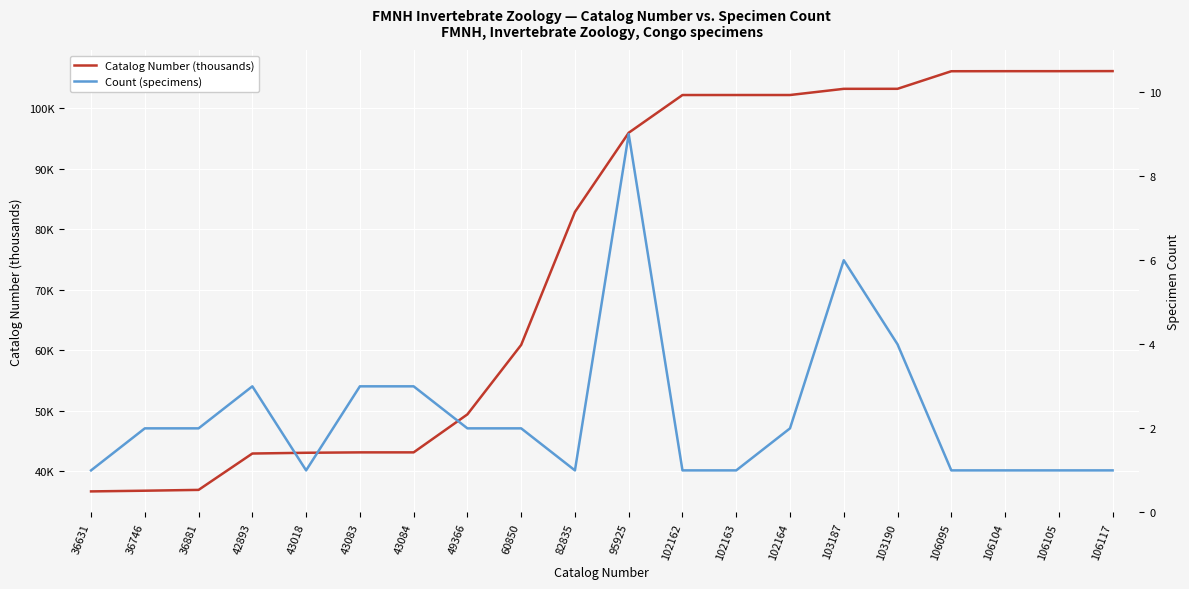

How many values in the Count (specimens) series are below 2?

9